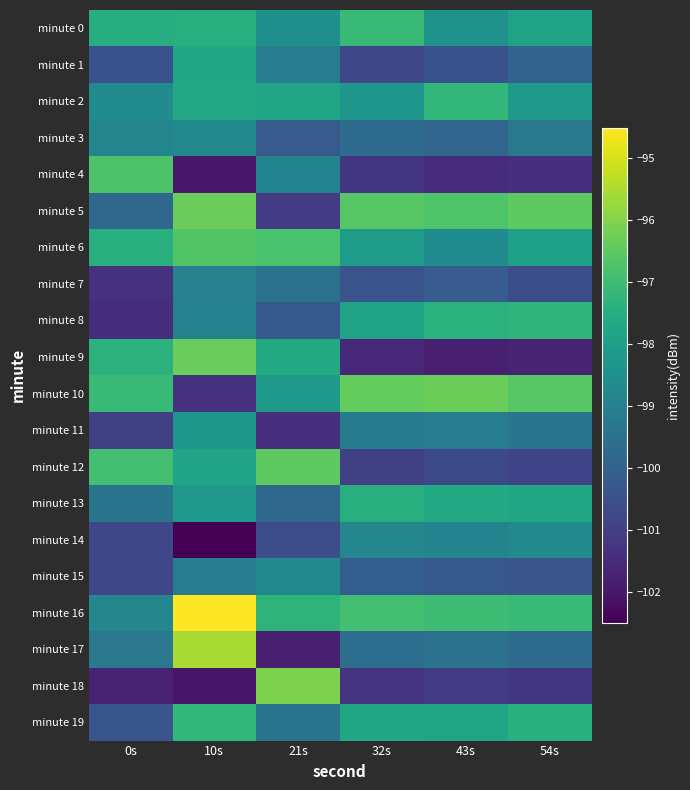

Rank the series at 54s from lowest to highest value.

minute 9, minute 4, minute 18, minute 12, minute 7, minute 15, minute 1, minute 17, minute 11, minute 3, minute 14, minute 2, minute 6, minute 0, minute 13, minute 19, minute 8, minute 16, minute 10, minute 5